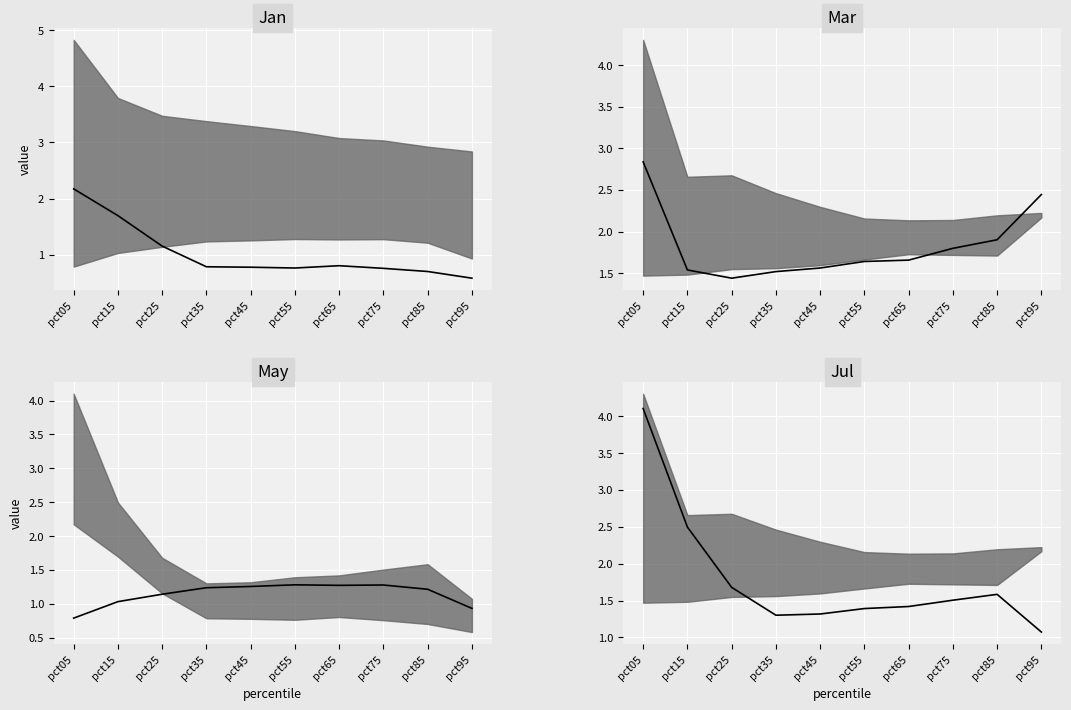

At which category does the chart reach its minimum across all series?

pct95